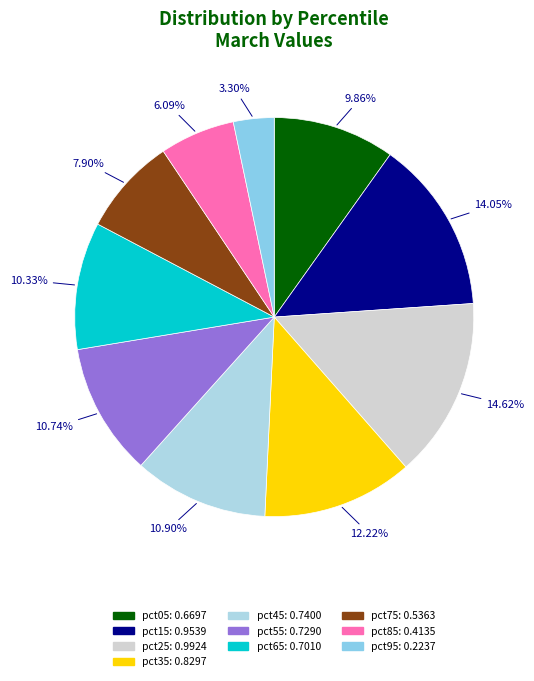

Combined, do pct25 and pct65 account for over 50%?

No